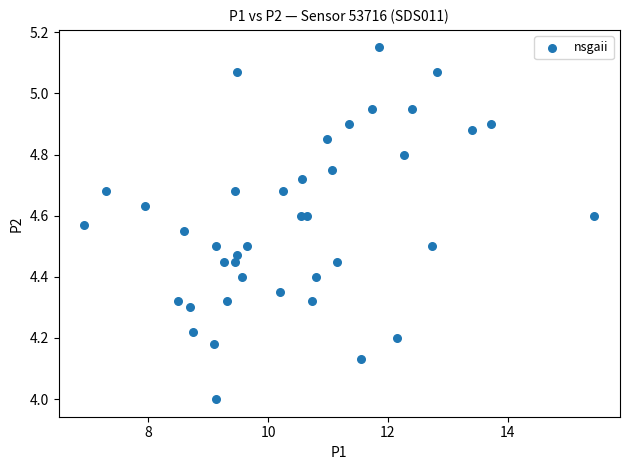

What is the range of X values (max minus min)?

8.5